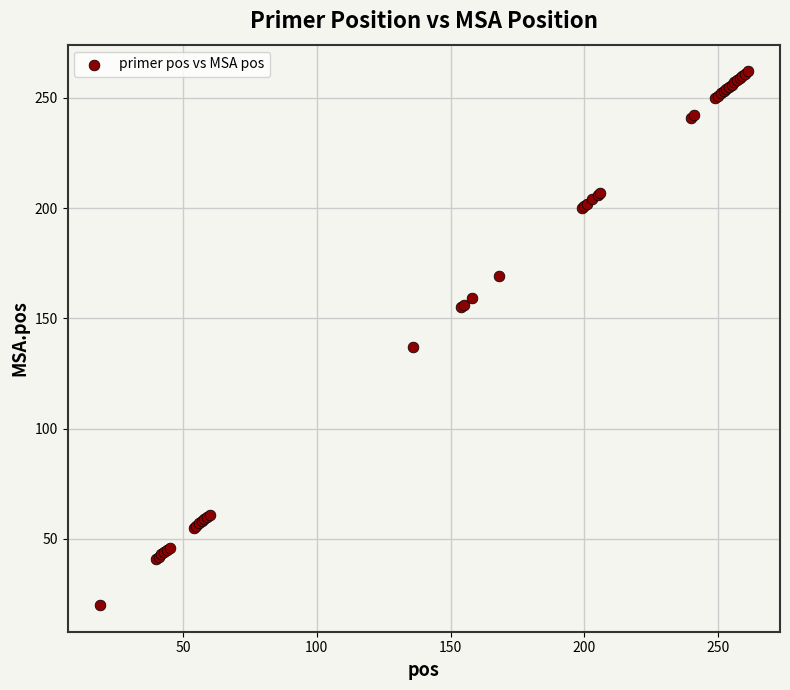

What Y value in the scatter plot is closest to 141?

137